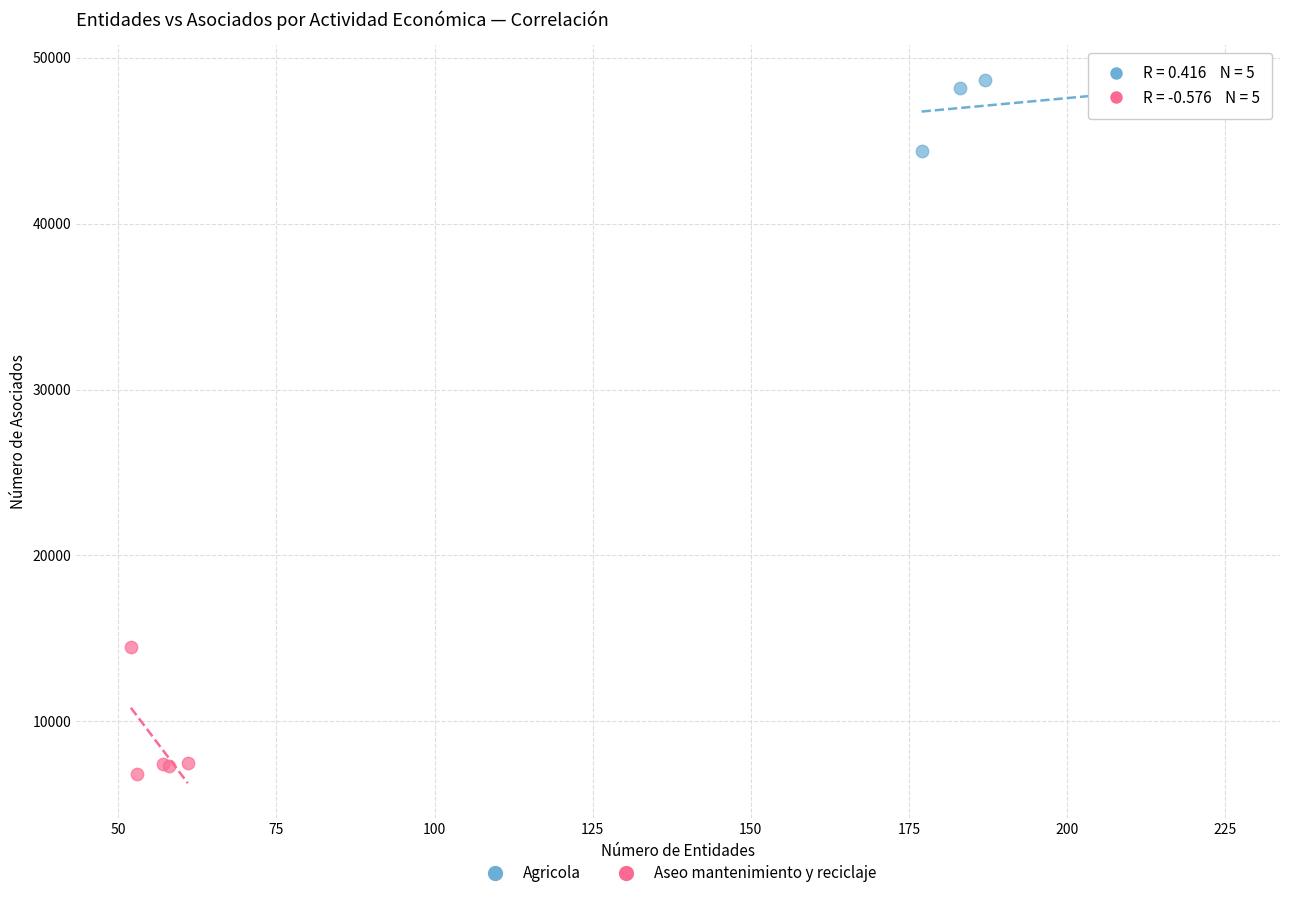

Which series contains the lowest Y value?

Aseo mantenimiento y reciclaje